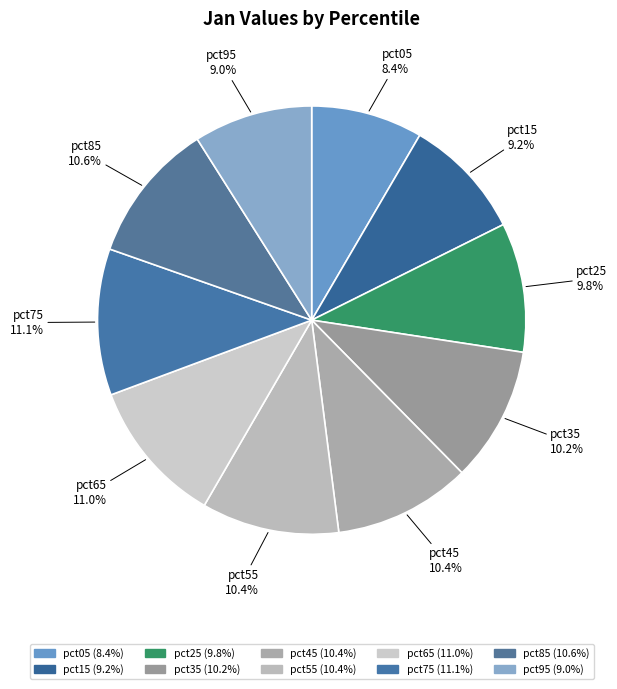

Which category has the smallest portion of the pie?

pct05